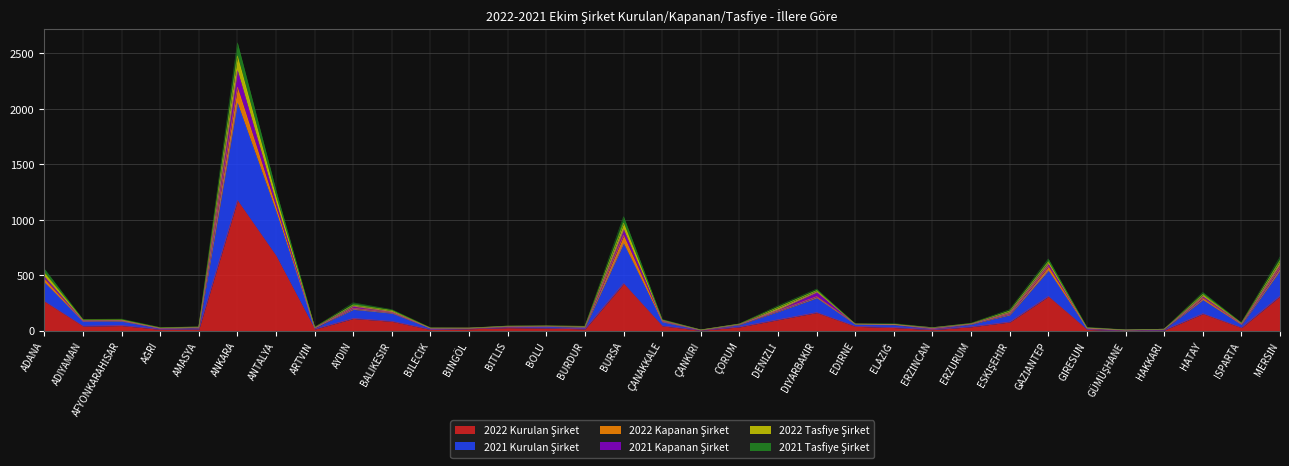

True or false: 2022 Kurulan Şirket has a value of 12 at AĞRI.

True